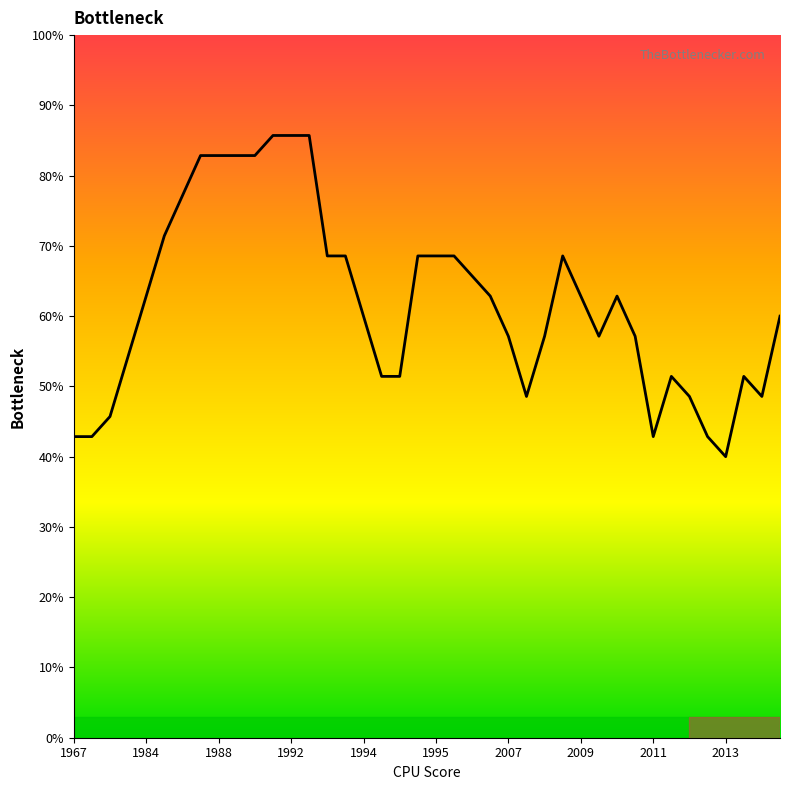

How many lines are shown in the chart?

1